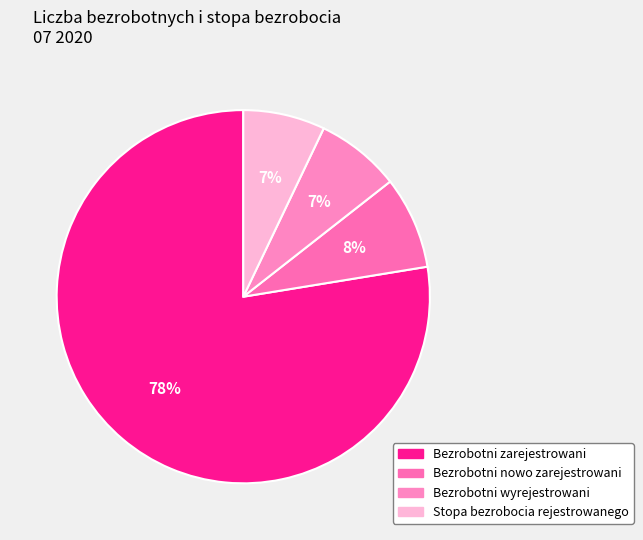

To the nearest percent, what is the combined percentage of Stopa bezrobocia rejestrowanego and Bezrobotni zarejestrowani?

85%